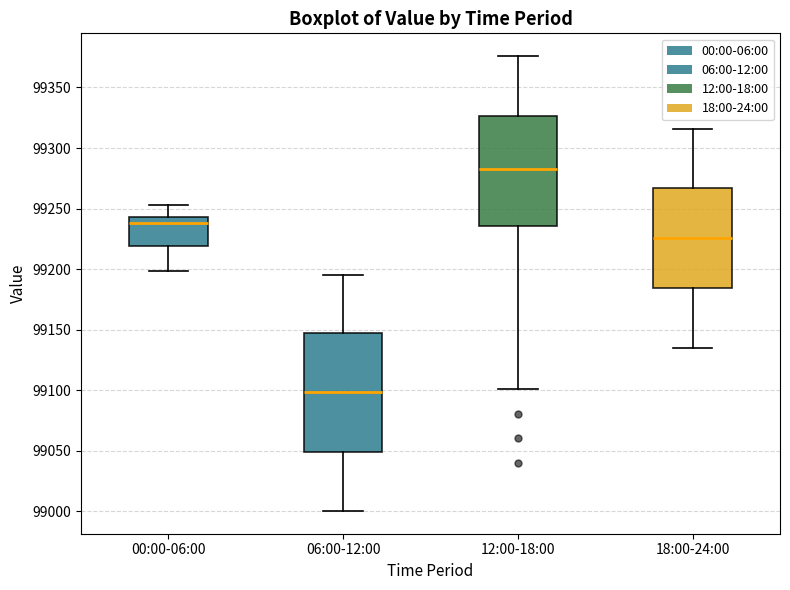

Reading left to right, transcribe this box plot: for each box, give where its median line is, the range the box spans, and where its two whiskers end, as read against the y-axis. The values are not printed on the chart, so give them approximately, as read against the axis.

00:00-06:00: median 99240, box 99220 to 99245, whiskers 99200 to 99255
06:00-12:00: median 99100, box 99050 to 99145, whiskers 99000 to 99195
12:00-18:00: median 99285, box 99235 to 99325, whiskers 99100 to 99375
18:00-24:00: median 99225, box 99185 to 99265, whiskers 99135 to 99315